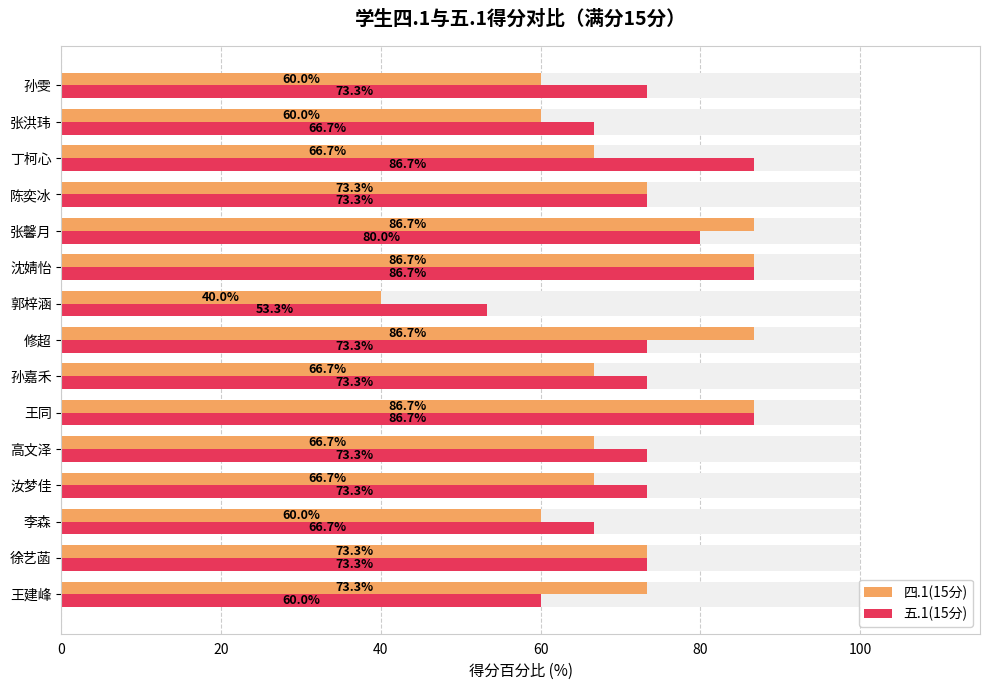

What are all the series names shown in the legend?

四.1(15分), 五.1(15分)